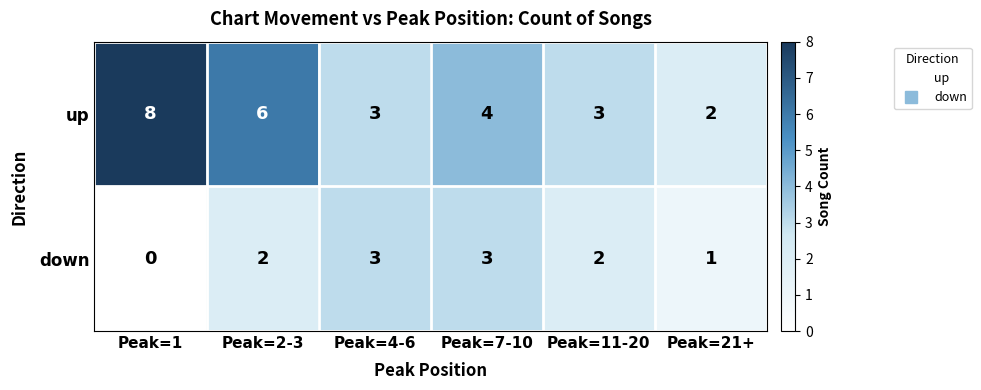

How many up values are between 3 and 6?

4